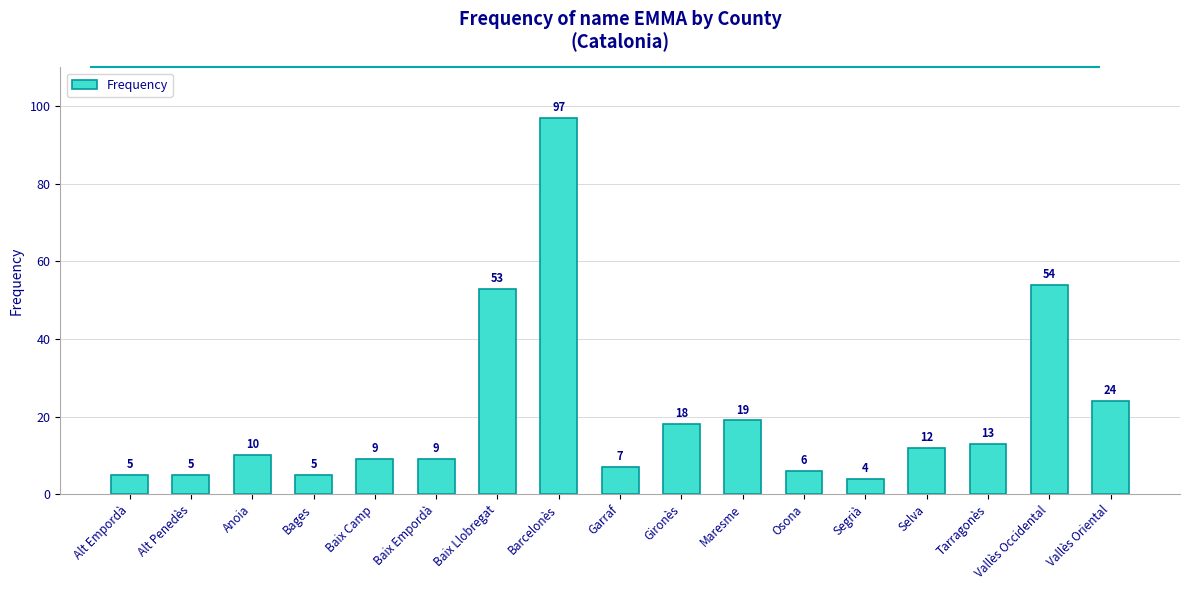

How many bars are there in total?

17